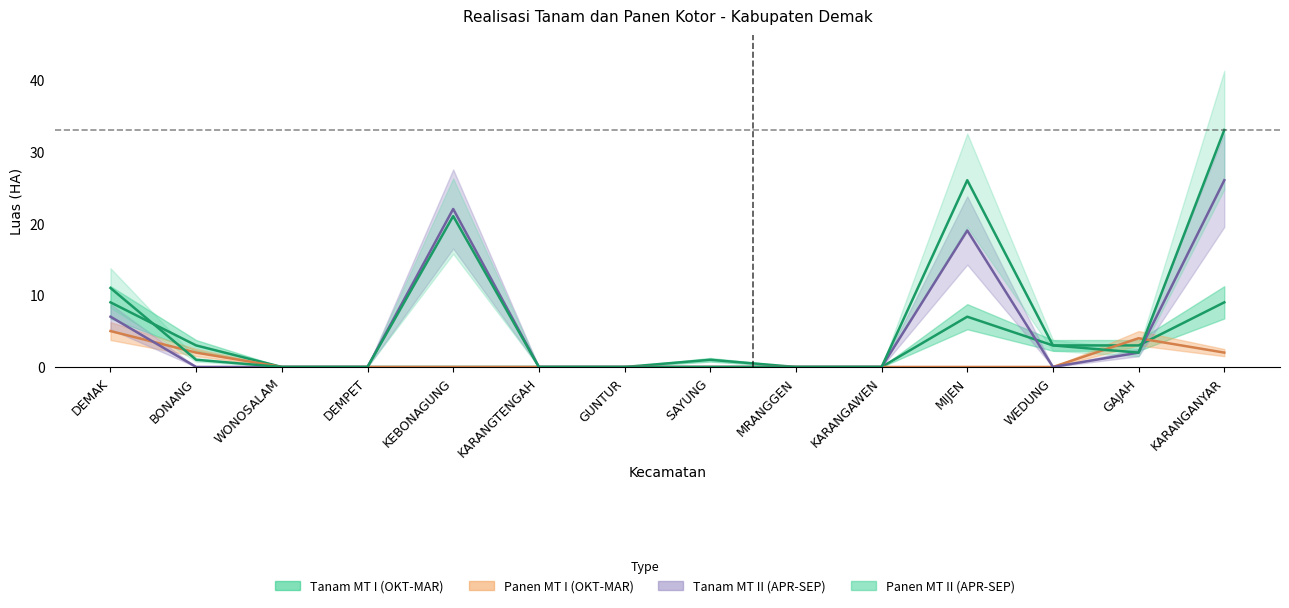

What is the greatest value displayed?

33